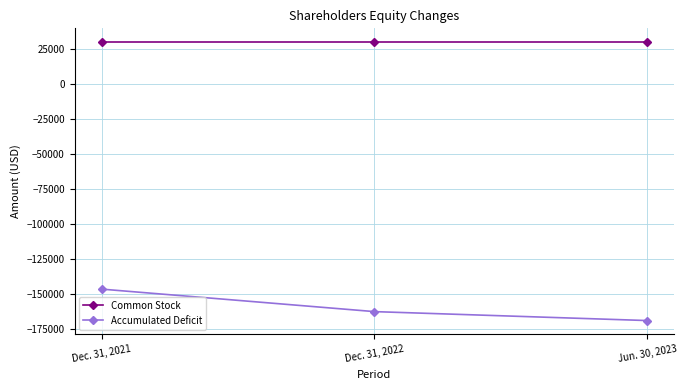

What value does the Accumulated Deficit series have at Jun. 30, 2023?

-168875